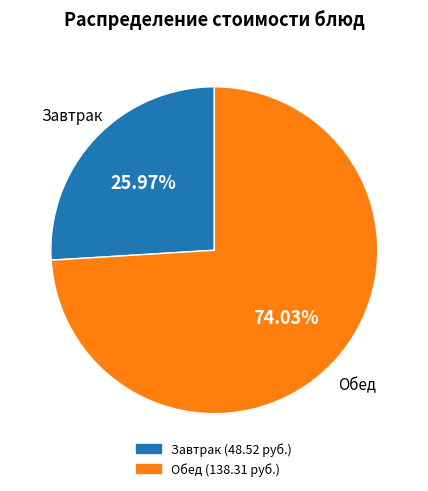

Is there any slice that represents more than half of the pie?

Yes